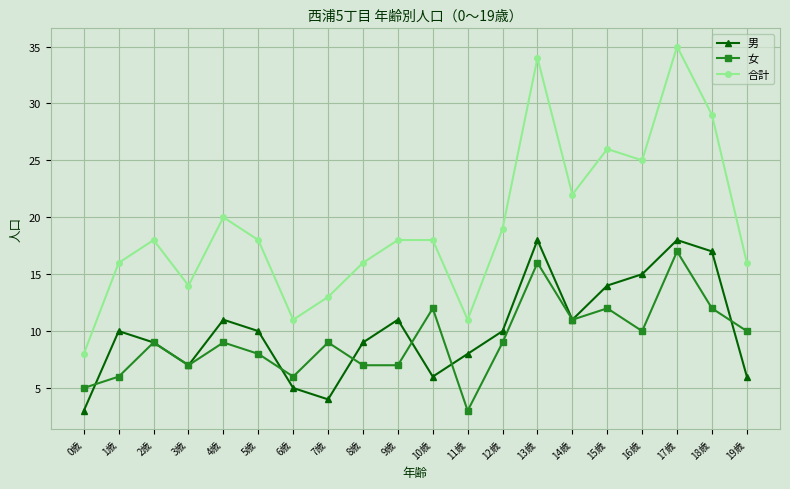

What is the value of the 男 point at the 9th from the left?

9